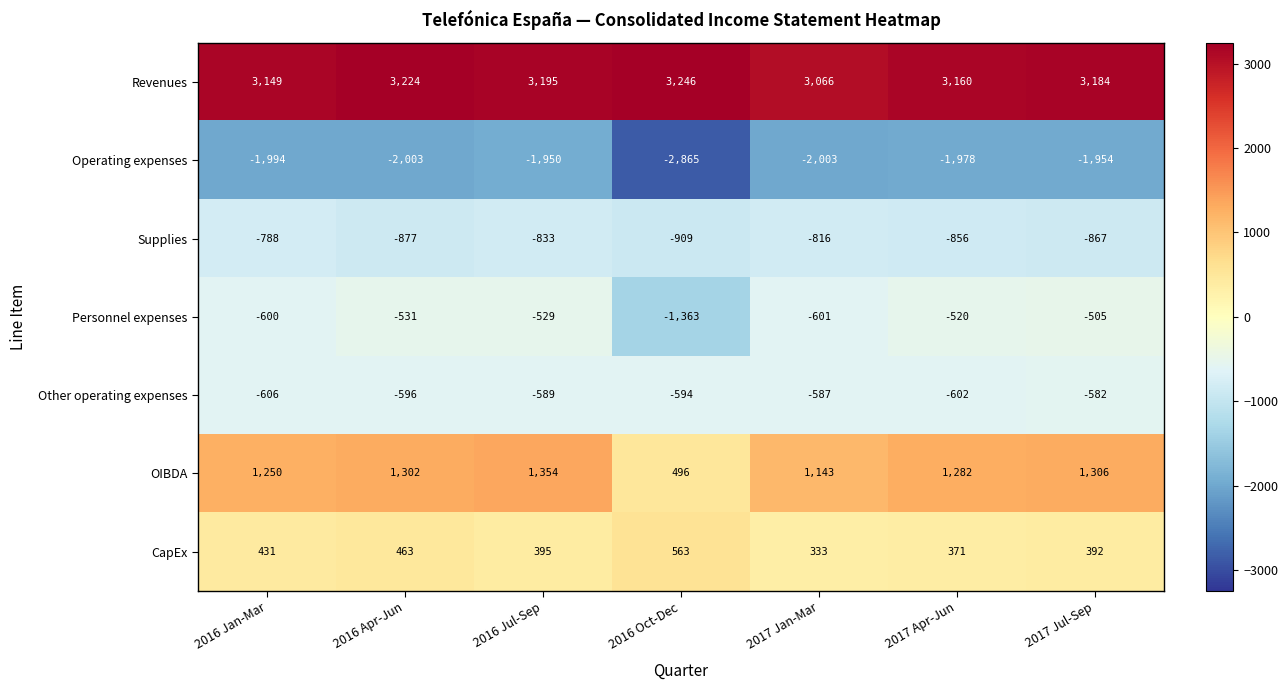

Count the number of categories in the chart.

7